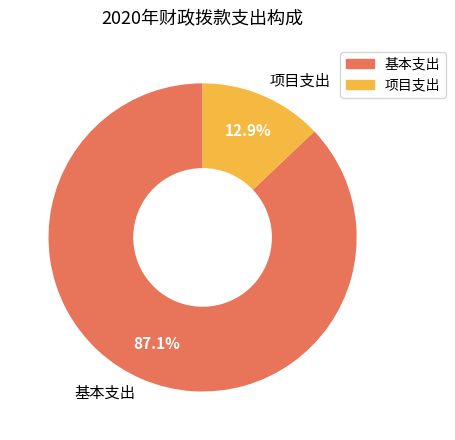

What is the largest slice in the pie chart?

基本支出